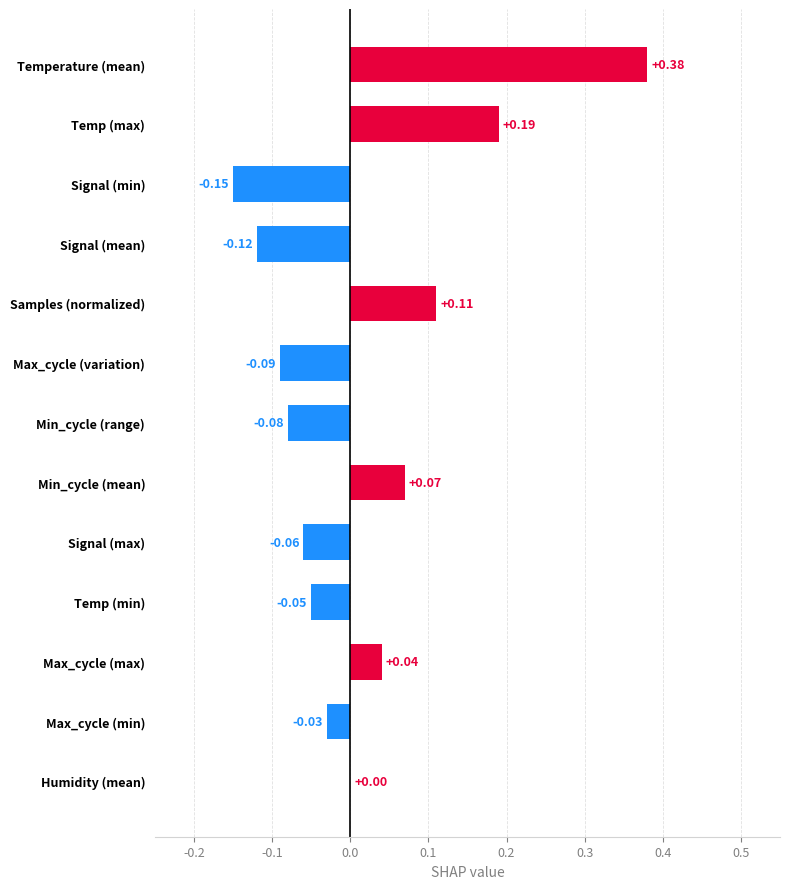

At which category does the chart reach its peak across all series?

Temperature (mean)